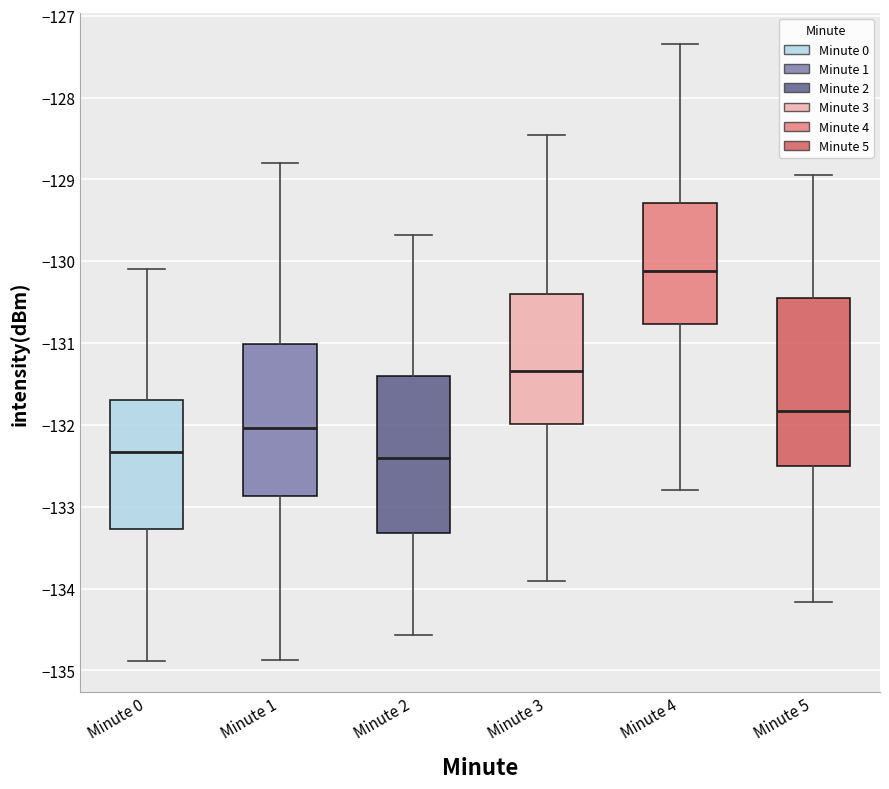

Reading left to right, read every box against the y-axis: the position of its median line, the range the box covers, and the ends of its whiskers. The values are not printed on the chart, so give them approximately, as read against the axis.

Minute 0: median -132.3, box -133.3 to -131.7, whiskers -134.9 to -130.1
Minute 1: median -132.0, box -132.9 to -131.0, whiskers -134.9 to -128.8
Minute 2: median -132.4, box -133.3 to -131.4, whiskers -134.6 to -129.7
Minute 3: median -131.3, box -132.0 to -130.4, whiskers -133.9 to -128.5
Minute 4: median -130.1, box -130.8 to -129.3, whiskers -132.8 to -127.3
Minute 5: median -131.8, box -132.5 to -130.4, whiskers -134.2 to -128.9